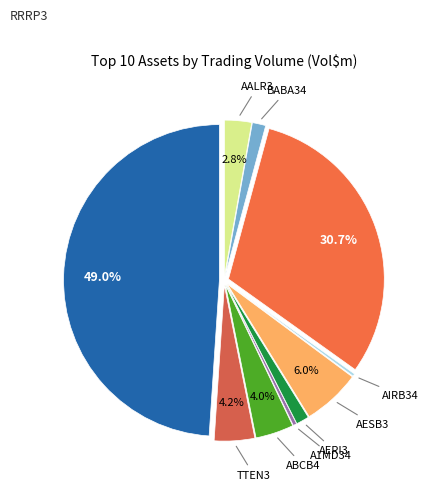

To the nearest percent, what is the difference between the largest and smallest slice percentages?

49%